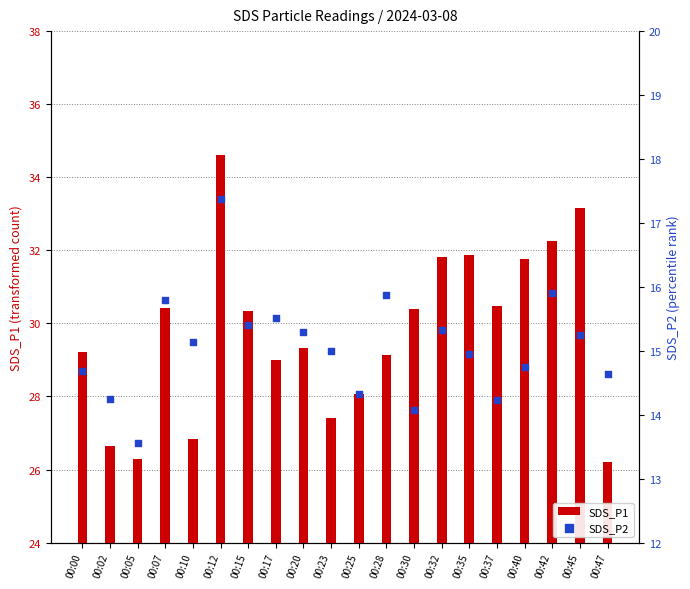

What are all the series names shown in the legend?

SDS_P1, SDS_P2